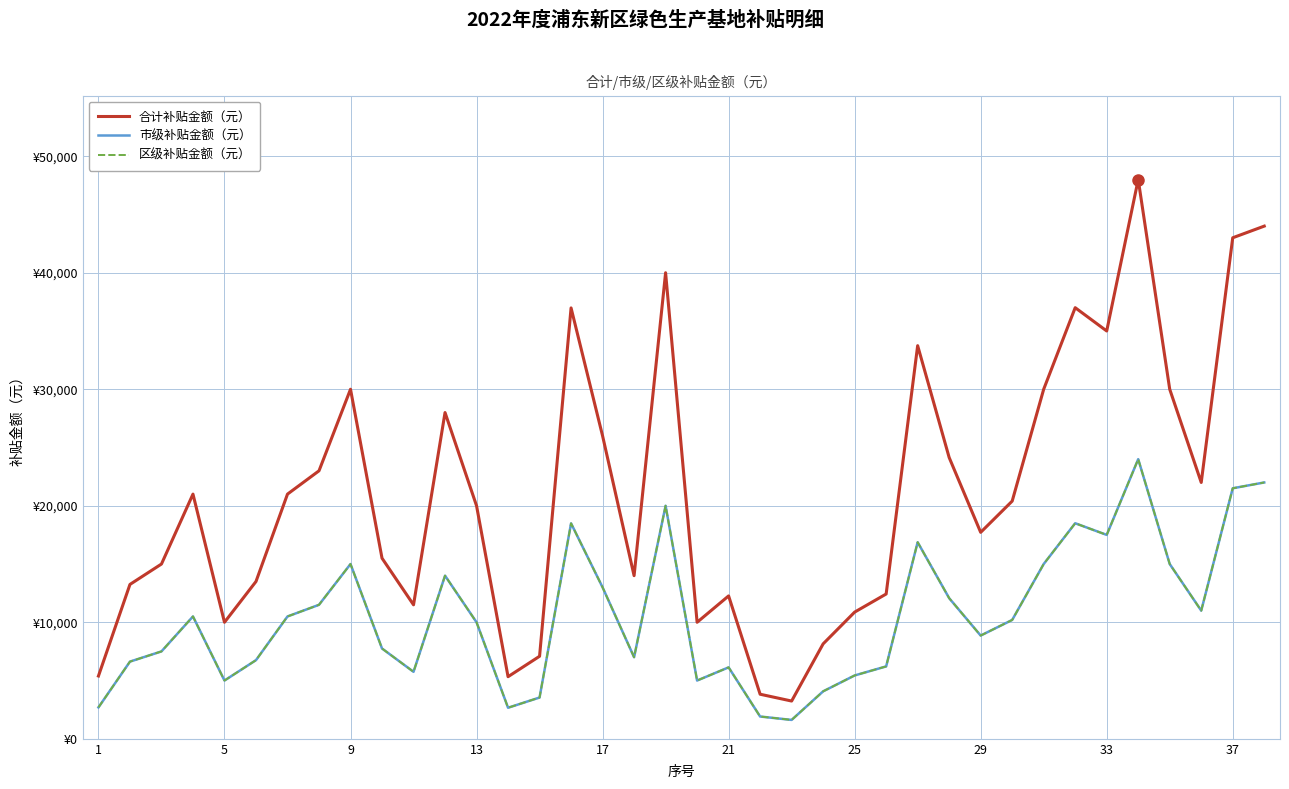

How many interior local peaks does the 合计补贴金额（元） series have?

9